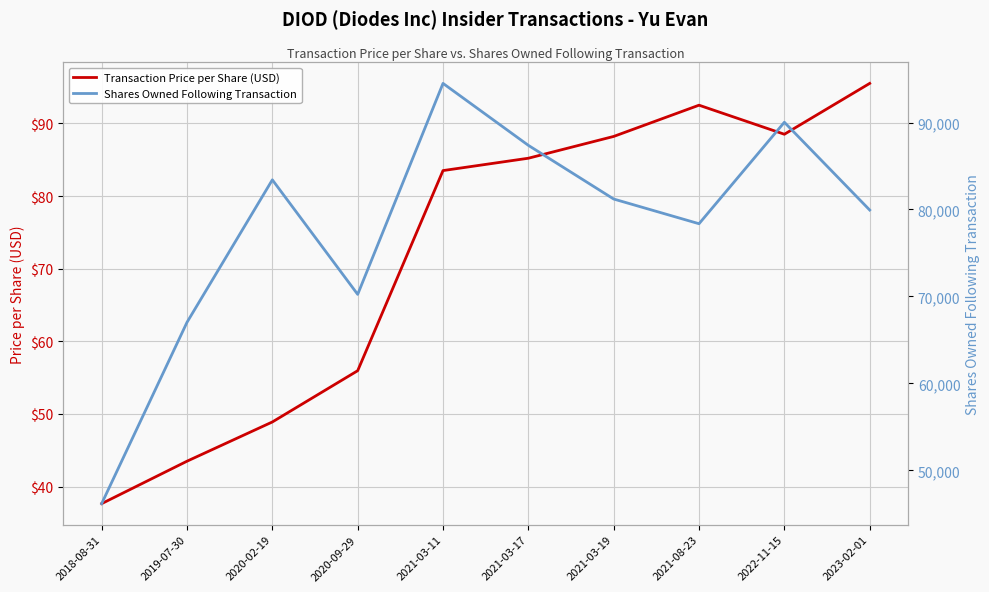

What is the label of the 2nd point from the left?

2019-07-30